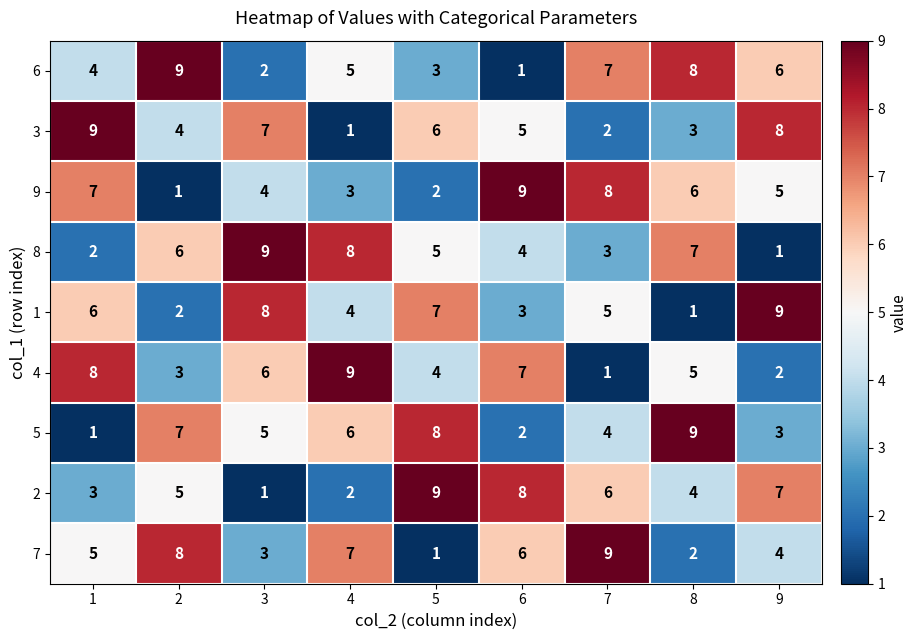

What value does the 5 series have at 5?

8